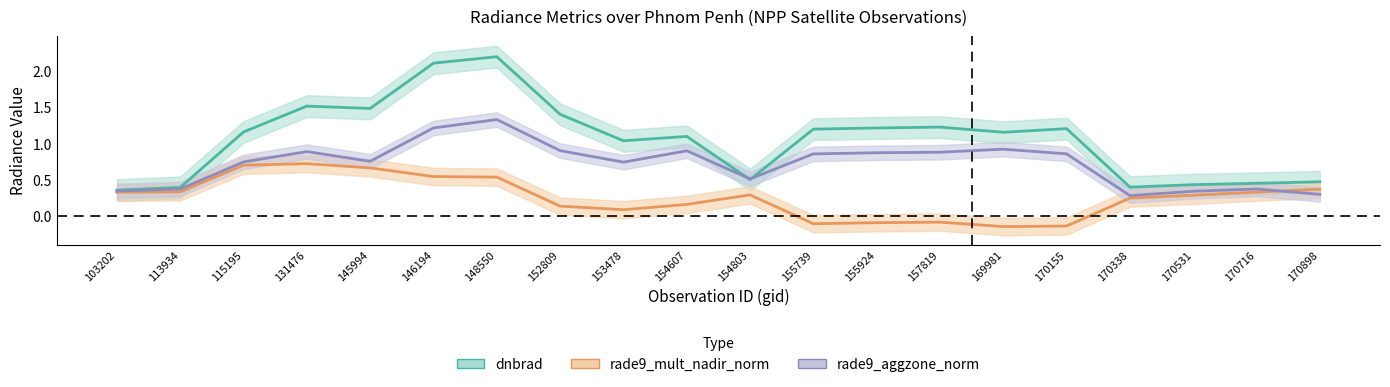

Reading right to left, list all the values displayed in this chart.

dnbrad: 0.5	0.5	0.4	0.4	1.2	1.2	1.2	1.2	1.2	0.5	1.1	1.0	1.4	2.2	2.1	1.5	1.5	1.2	0.4	0.4
rade9_mult_nadir_norm: 0.4	0.3	0.3	0.2	-0.1	-0.1	-0.1	-0.1	-0.1	0.3	0.2	0.1	0.1	0.5	0.5	0.7	0.7	0.7	0.3	0.3
rade9_aggzone_norm: 0.3	0.4	0.3	0.3	0.9	0.9	0.9	0.9	0.9	0.5	0.9	0.7	0.9	1.3	1.2	0.8	0.9	0.7	0.4	0.3